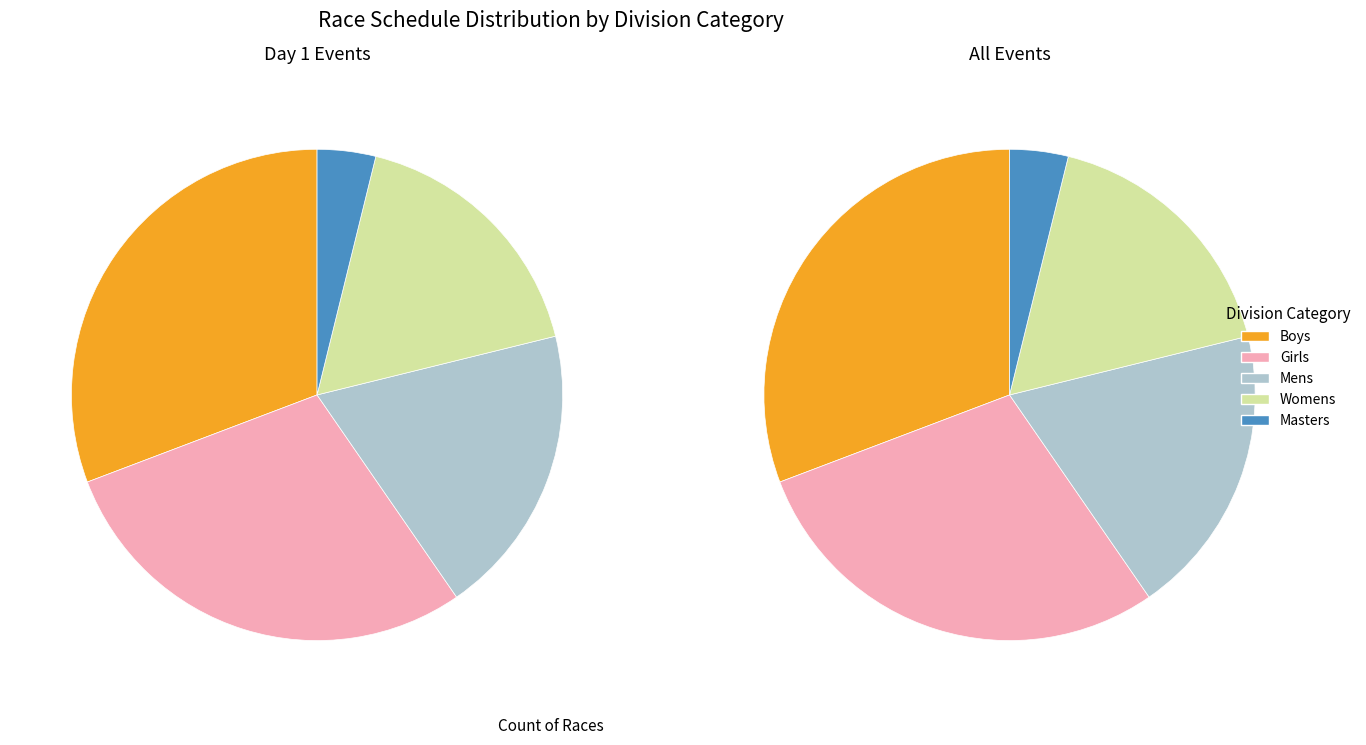

What percentage do Masters and Boys together represent?

34.6%